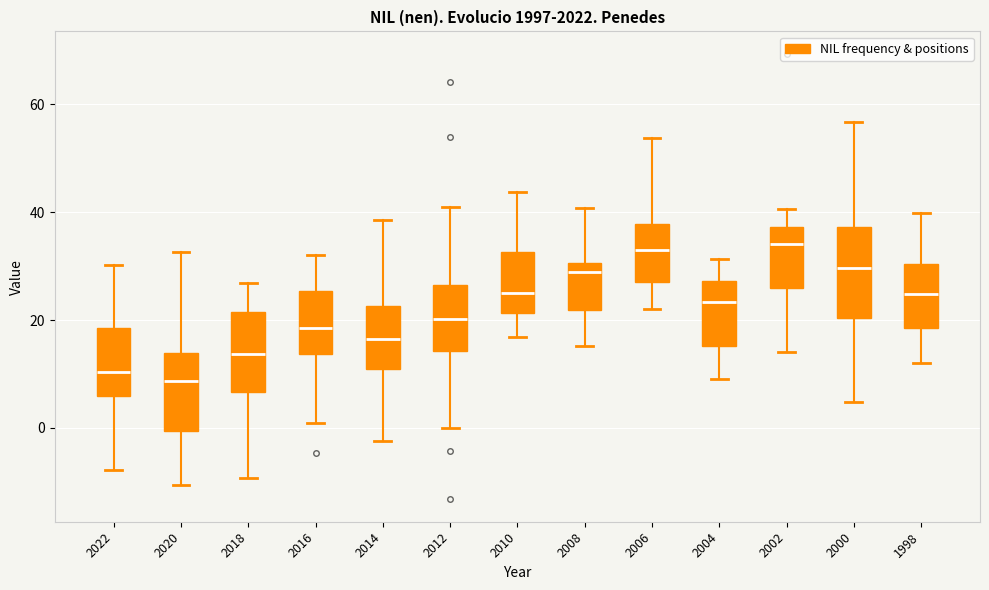

Reading left to right, transcribe this box plot: for each box, give where its median line is, the range the box spans, and where its two whiskers end, as read against the y-axis. The values are not printed on the chart, so give them approximately, as read against the axis.

2022: median 10, box 6 to 18, whiskers -8 to 30
2020: median 8, box 0 to 14, whiskers -10 to 32
2018: median 14, box 6 to 22, whiskers -10 to 26
2016: median 18, box 14 to 26, whiskers 0 to 32
2014: median 16, box 10 to 22, whiskers -2 to 38
2012: median 20, box 14 to 26, whiskers 0 to 40
2010: median 26, box 22 to 32, whiskers 16 to 44
2008: median 28, box 22 to 30, whiskers 16 to 40
2006: median 32, box 28 to 38, whiskers 22 to 54
2004: median 24, box 16 to 28, whiskers 10 to 32
2002: median 34, box 26 to 38, whiskers 14 to 40
2000: median 30, box 20 to 38, whiskers 4 to 56
1998: median 24, box 18 to 30, whiskers 12 to 40